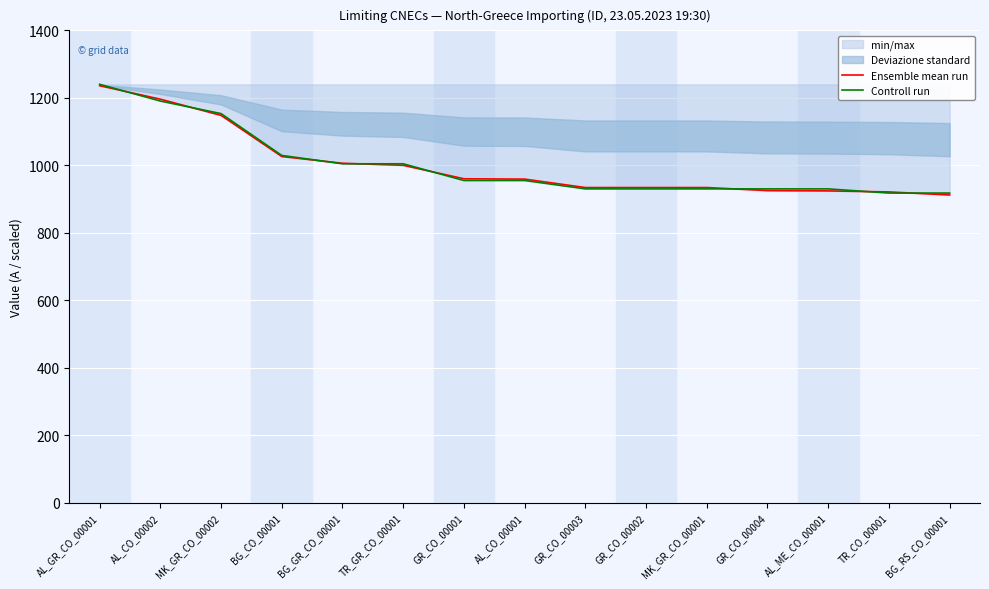

Does the chart display data point markers on the line(s)?

No